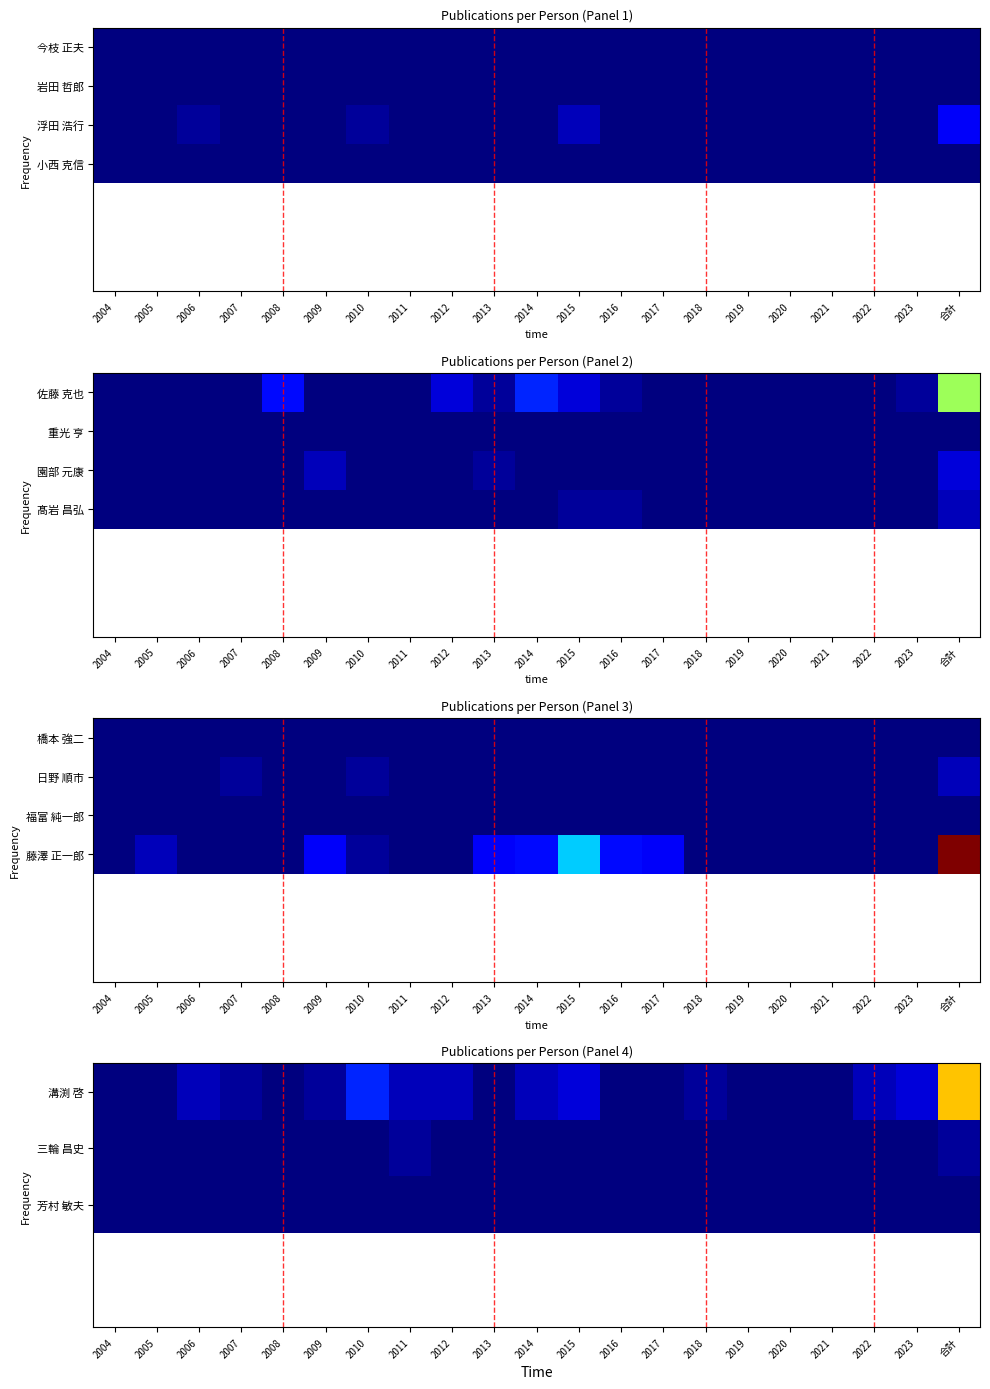

Between 2020 and 2009, which is larger?

2009